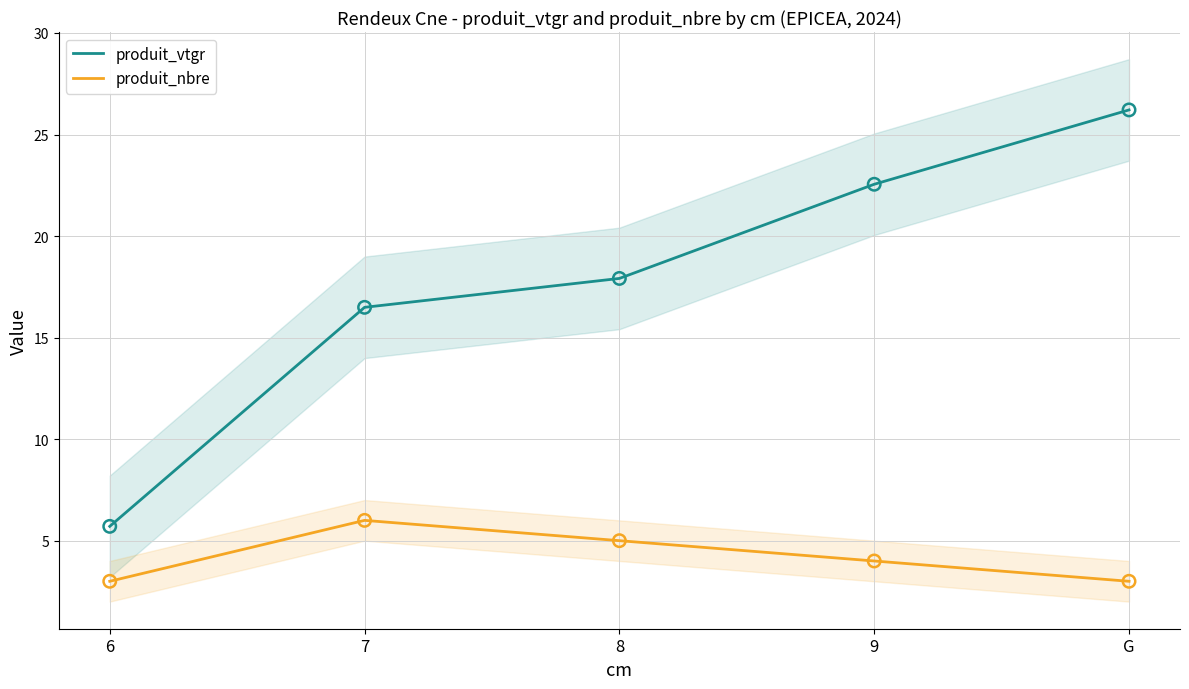

Which series has the largest Y range (max minus min)?

produit_vtgr